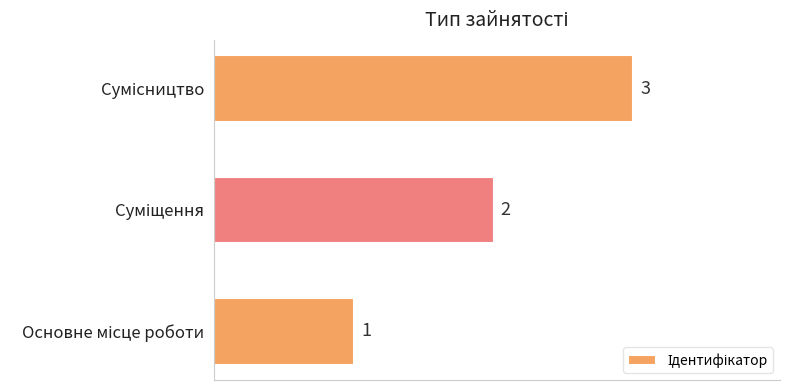

How many values are between 1 and 3?

3